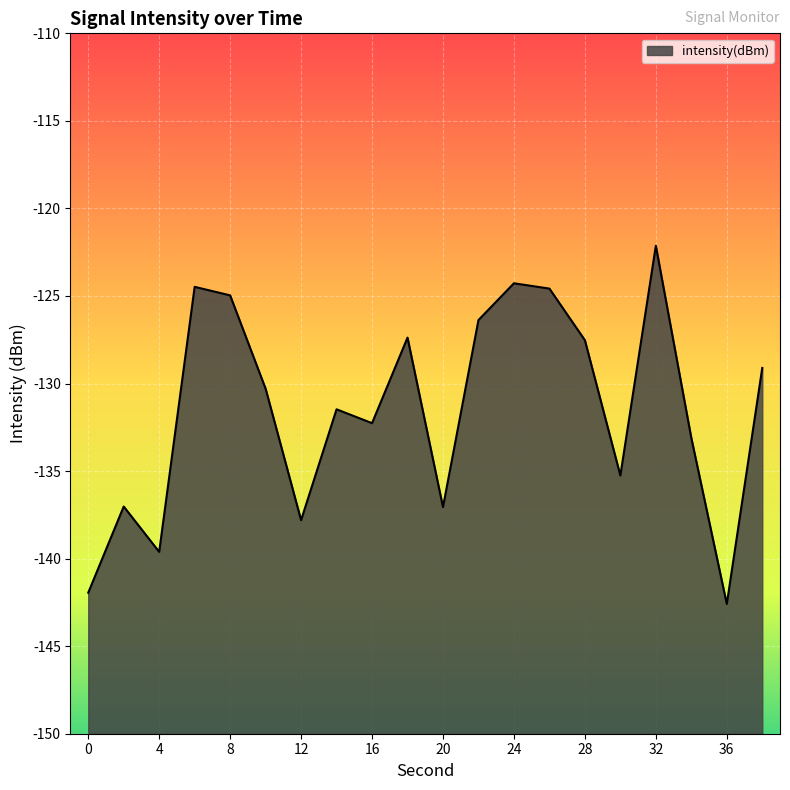

The chart shows a value of -198.6 at 38. True or false?

False